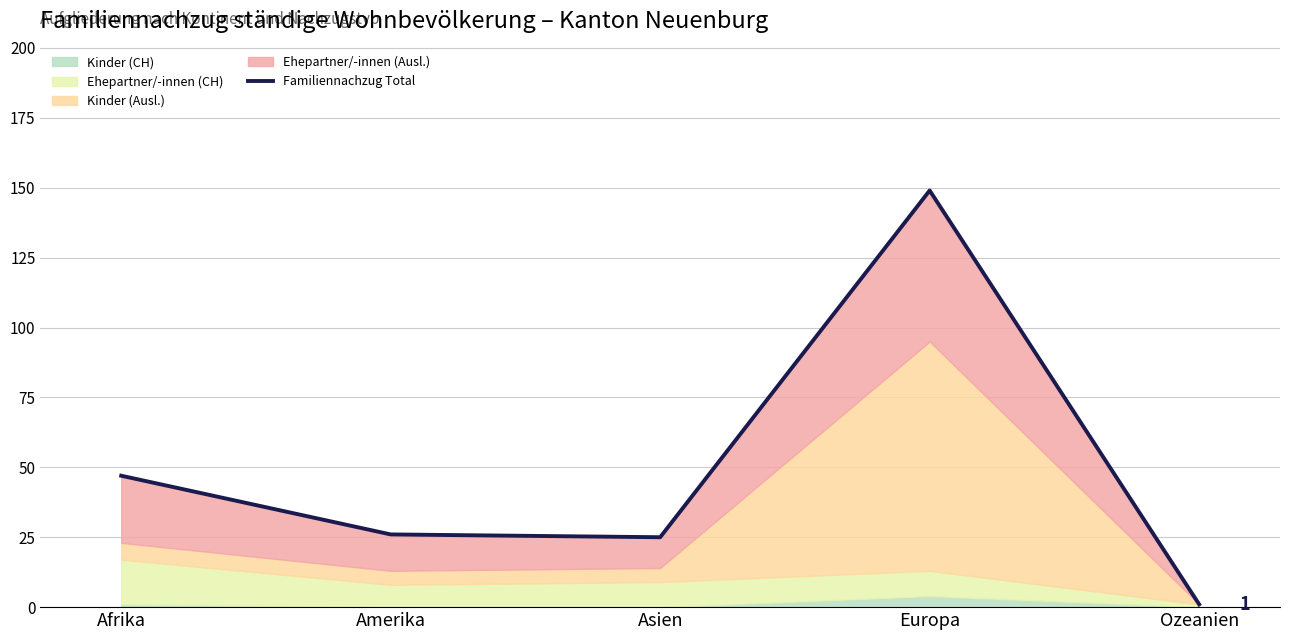

What is the difference between the maximum and minimum values?

148